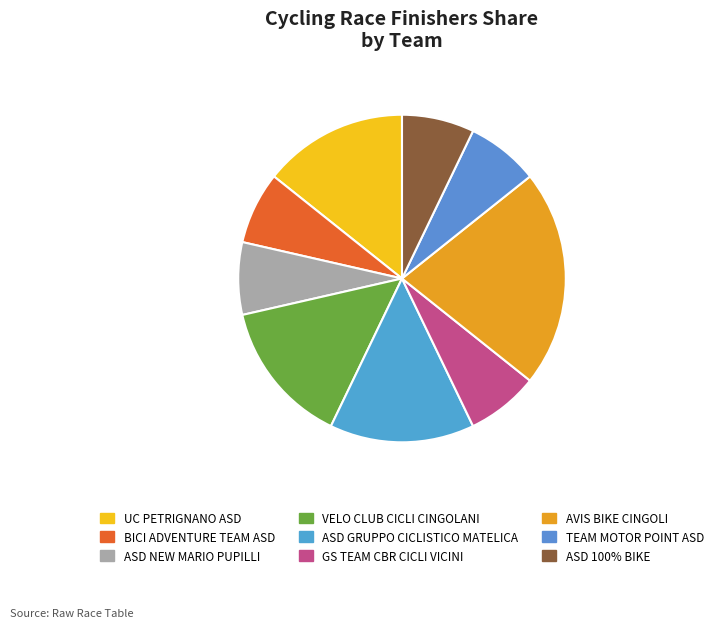

How many slices are in this pie chart?

9